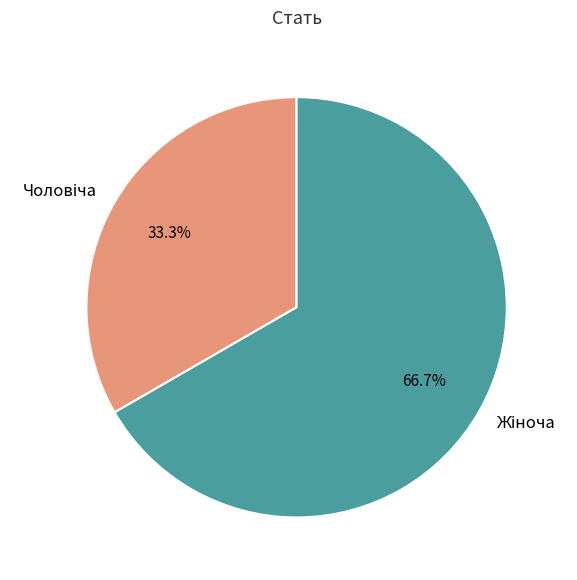

Is there a majority slice in this chart?

Yes